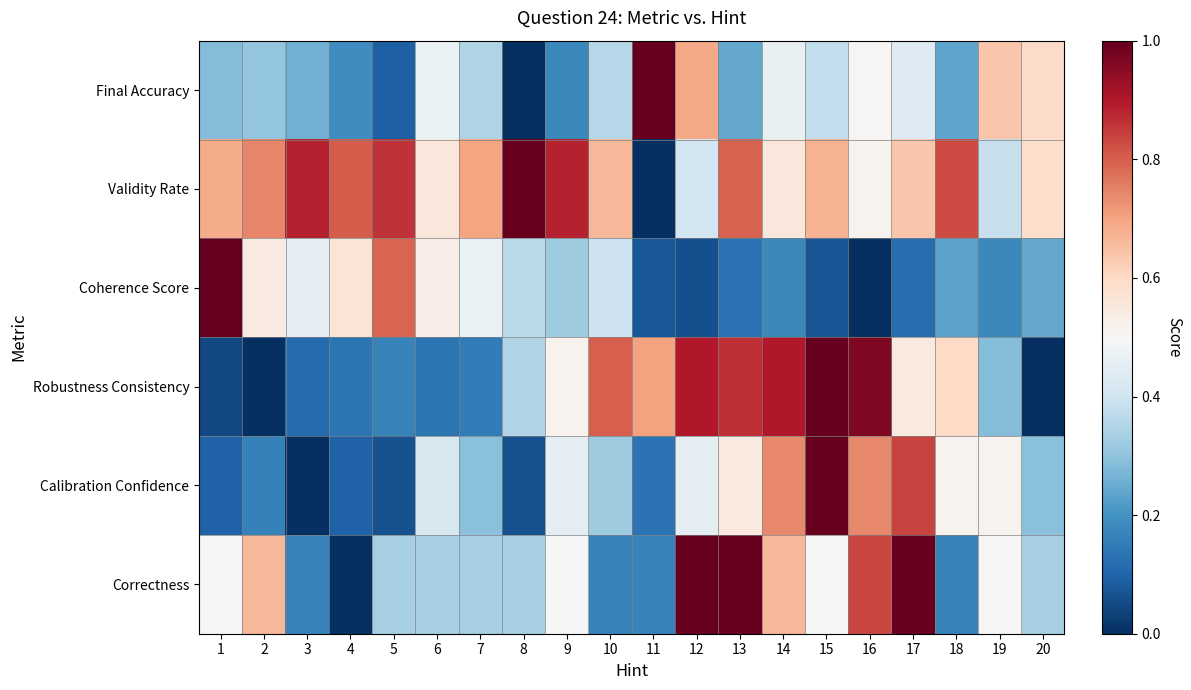

Reading left to right, what are all the values shown in this chart?

Final Accuracy: 1=0.3	2=0.3	3=0.3	4=0.2	5=0.1	6=0.5	7=0.4	8=0.0	9=0.2	10=0.4	11=1.0	12=0.7	13=0.2	14=0.5	15=0.4	16=0.5	17=0.4	18=0.2	19=0.6	20=0.6
Validity Rate: 1=0.7	2=0.7	3=0.9	4=0.8	5=0.9	6=0.6	7=0.7	8=1.0	9=0.9	10=0.7	11=0.0	12=0.4	13=0.8	14=0.6	15=0.7	16=0.5	17=0.6	18=0.8	19=0.4	20=0.6
Coherence Score: 1=1.0	2=0.5	3=0.5	4=0.6	5=0.8	6=0.5	7=0.5	8=0.4	9=0.3	10=0.4	11=0.1	12=0.1	13=0.1	14=0.2	15=0.1	16=0.0	17=0.1	18=0.2	19=0.2	20=0.2
Robustness Consistency: 1=0.1	2=0.0	3=0.1	4=0.1	5=0.2	6=0.1	7=0.1	8=0.3	9=0.5	10=0.8	11=0.7	12=0.9	13=0.9	14=0.9	15=1.0	16=1.0	17=0.6	18=0.6	19=0.3	20=0.0
Calibration Confidence: 1=0.1	2=0.2	3=0.0	4=0.1	5=0.1	6=0.4	7=0.3	8=0.1	9=0.5	10=0.3	11=0.1	12=0.5	13=0.5	14=0.7	15=1.0	16=0.7	17=0.8	18=0.5	19=0.5	20=0.3
Correctness: 1=0.5	2=0.7	3=0.2	4=0.0	5=0.3	6=0.3	7=0.3	8=0.3	9=0.5	10=0.2	11=0.2	12=1.0	13=1.0	14=0.7	15=0.5	16=0.8	17=1.0	18=0.2	19=0.5	20=0.3